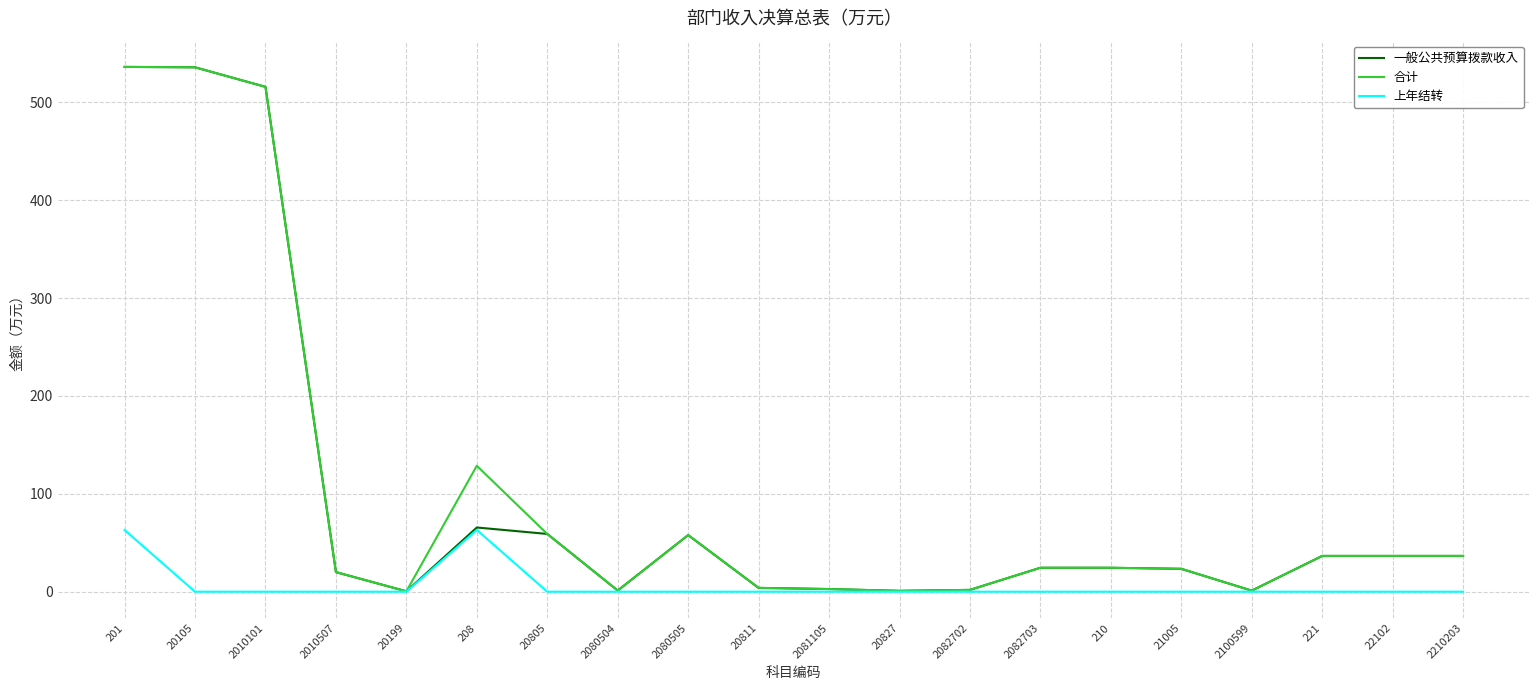

Is this an area chart (filled region under the line)?

No